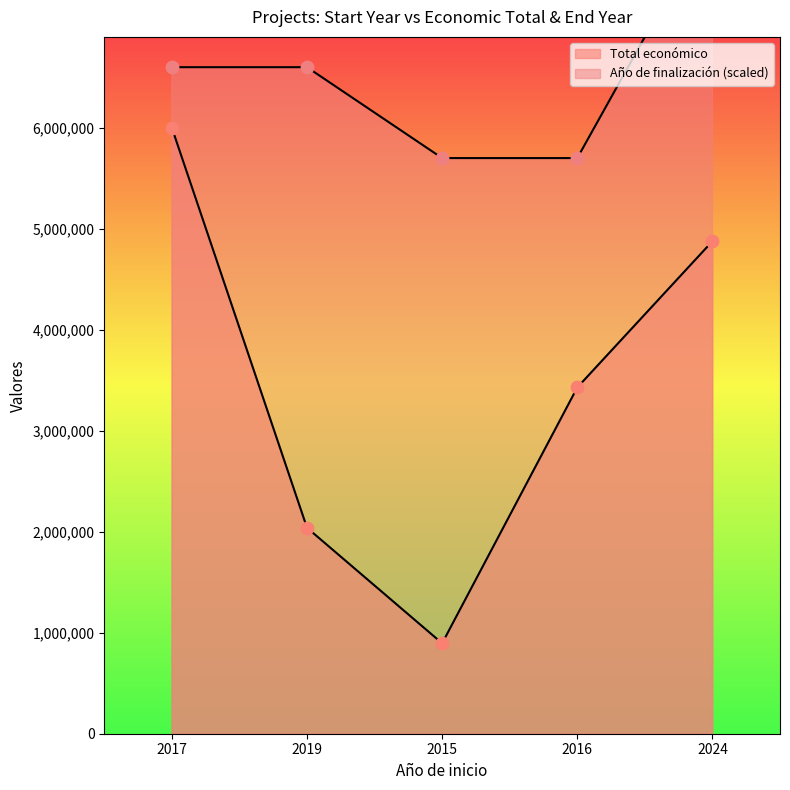

At which category is the sum across all series the highest?

2024